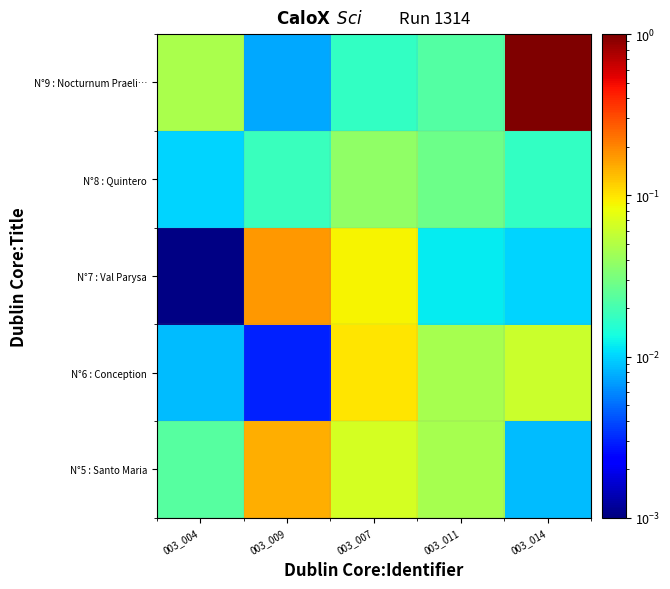

At 003_014, list the series in order from smallest to largest.

N°5 : Santo Maria, N°7 : Val Parysa, N°8 : Quintero, N°6 : Conception, N°9 : Nocturnum Praeli…